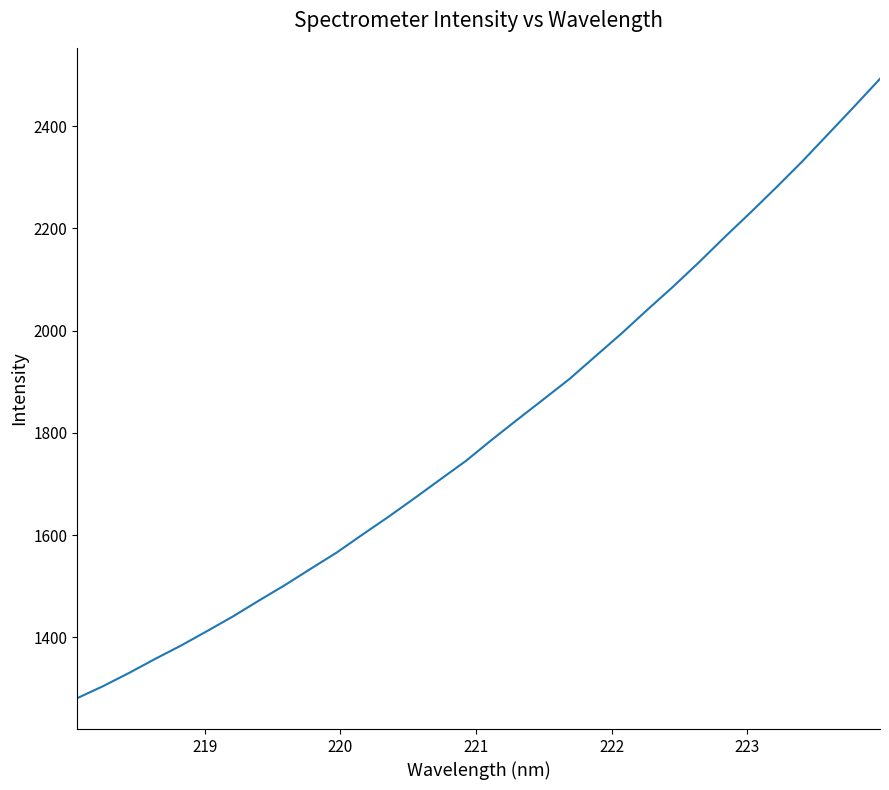

What is the difference between the maximum and minimum values?

1211.2